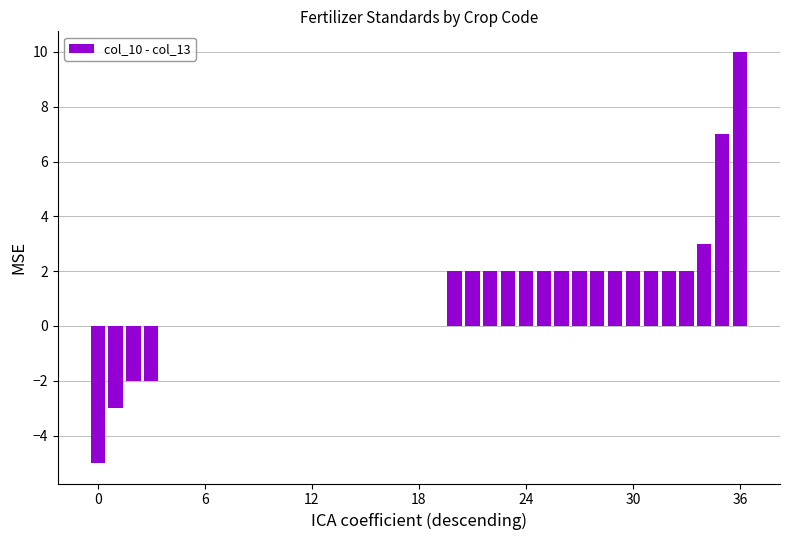

What is the sum of all values?

36